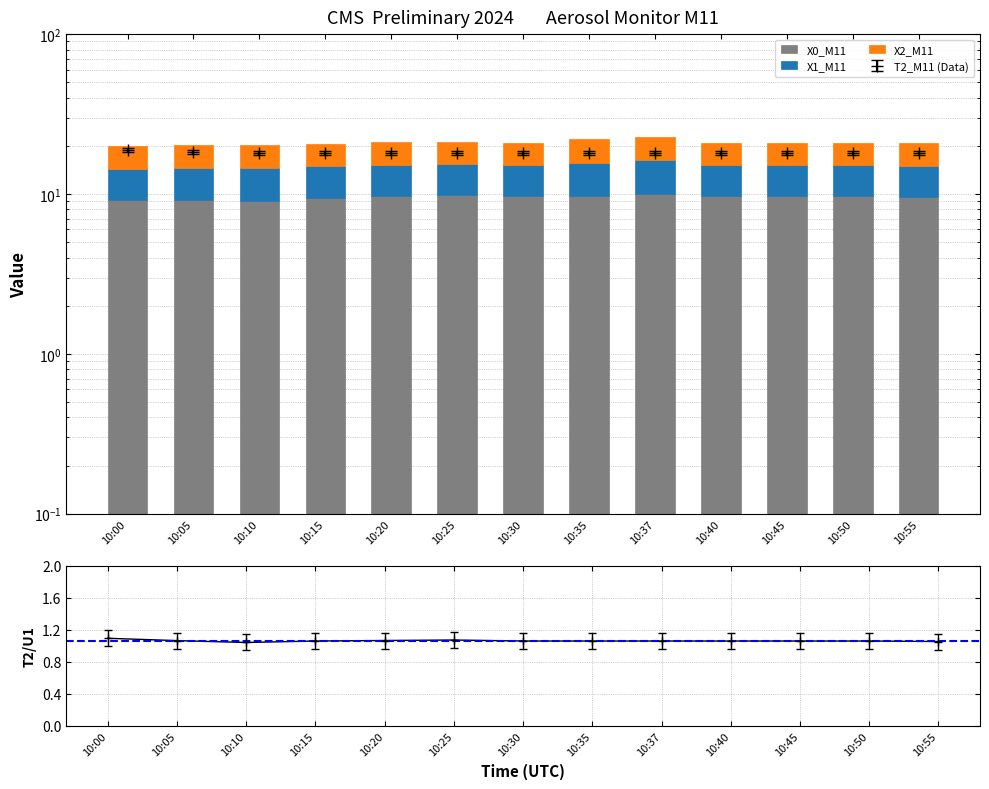

Is the value of X1_M11 at 10:55 greater than the value of T2_M11 at 10:10?

No